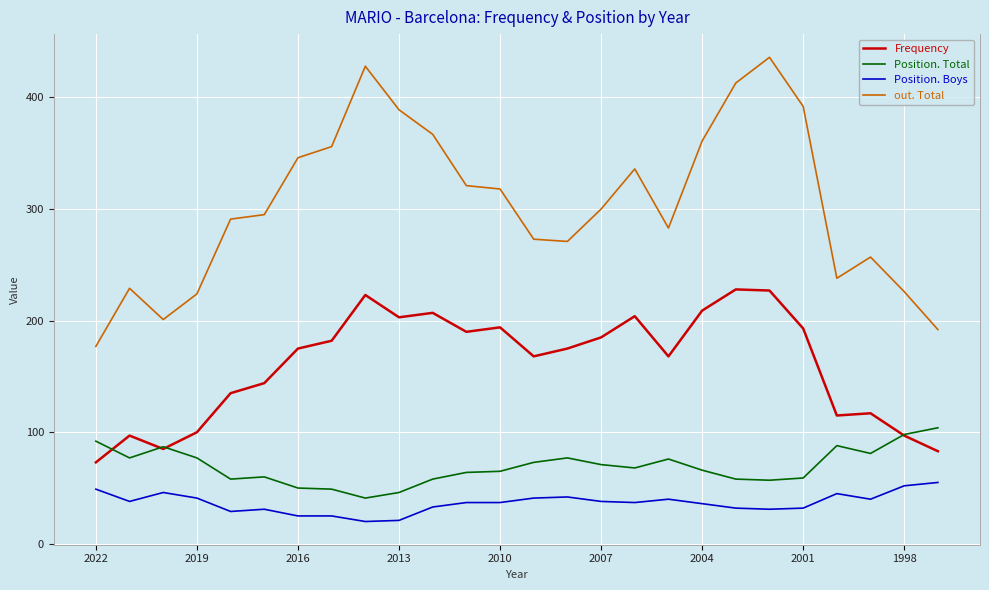

Which series has the widest spread of values?

out. Total